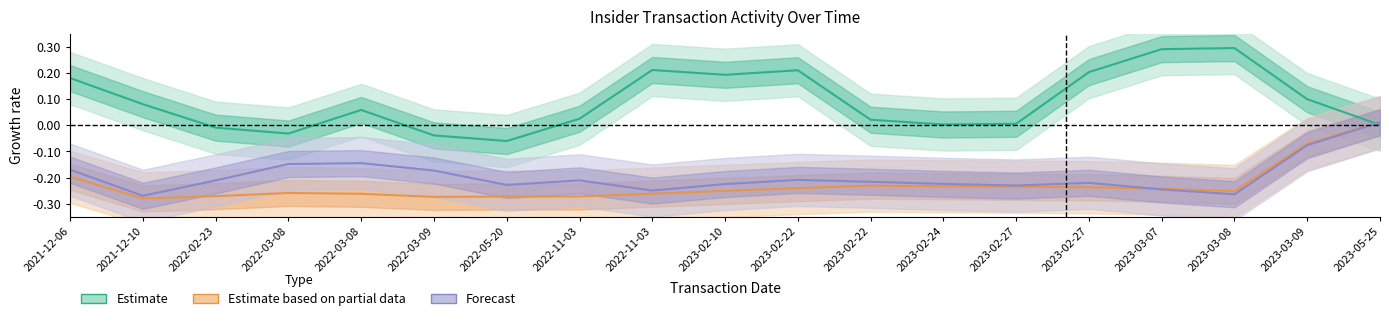

What is the difference between the maximum and second lowest values in the Forecast series?

0.3